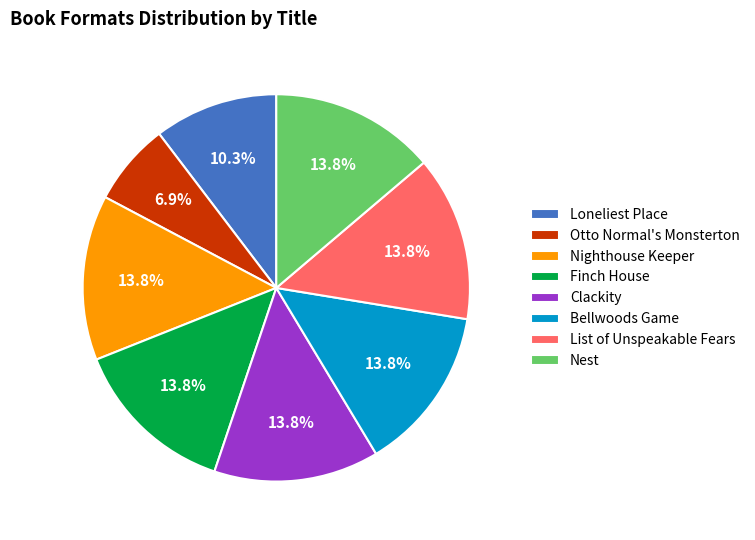

Approximately how many times larger is the value at List of Unspeakable Fears compared to Clackity?

1.0